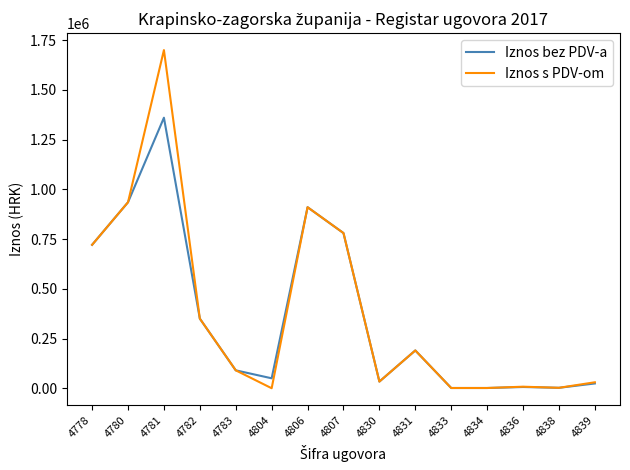

Count the number of categories in the chart.

15